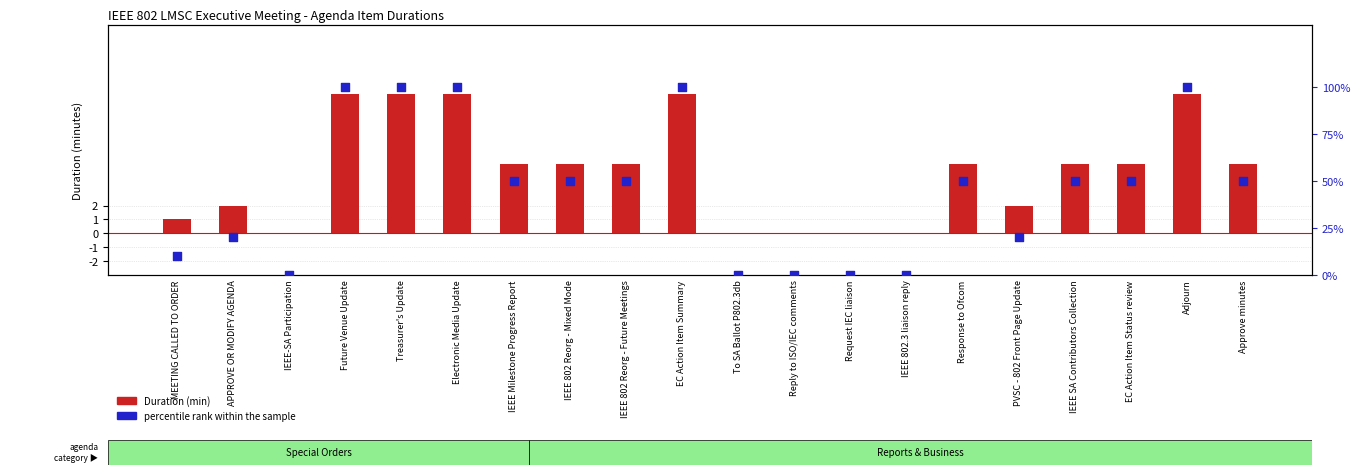

Which series reaches the minimum Y coordinate?

Duration (min)